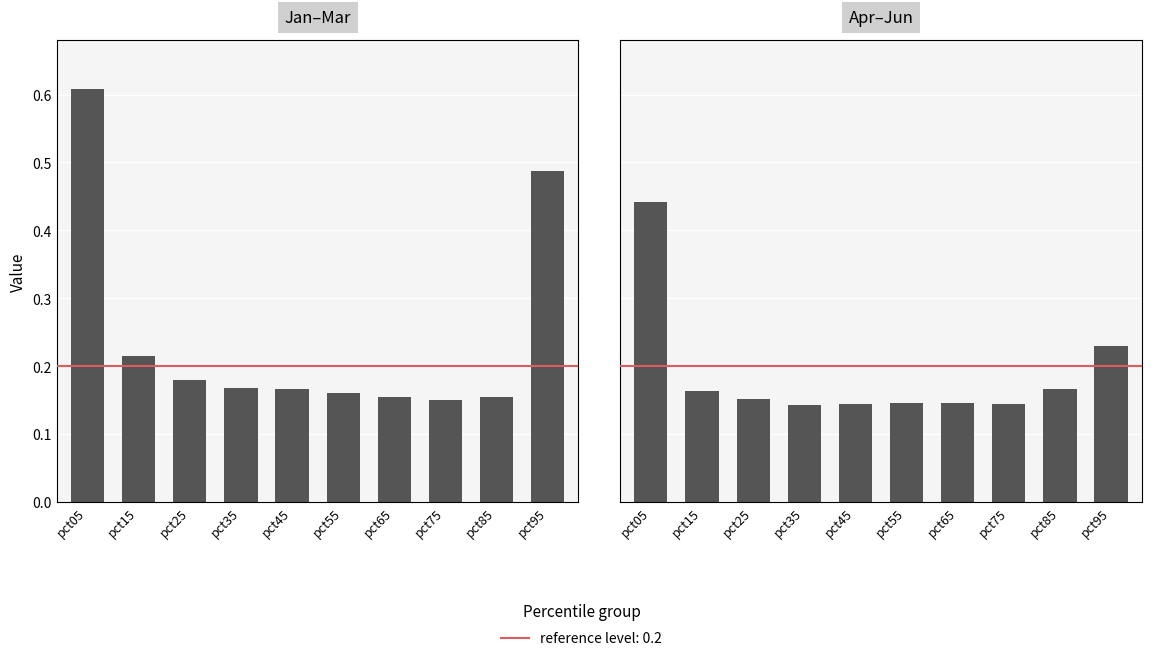

What is the total value across all series at pct15?

0.4